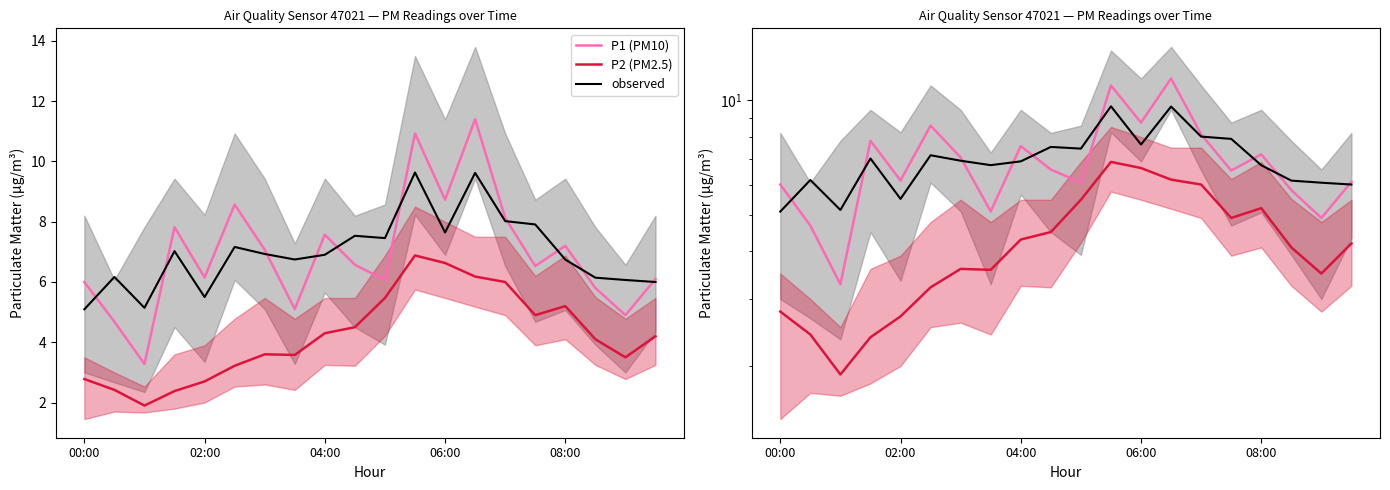

Which category has the lowest value in the observed series?

00:00